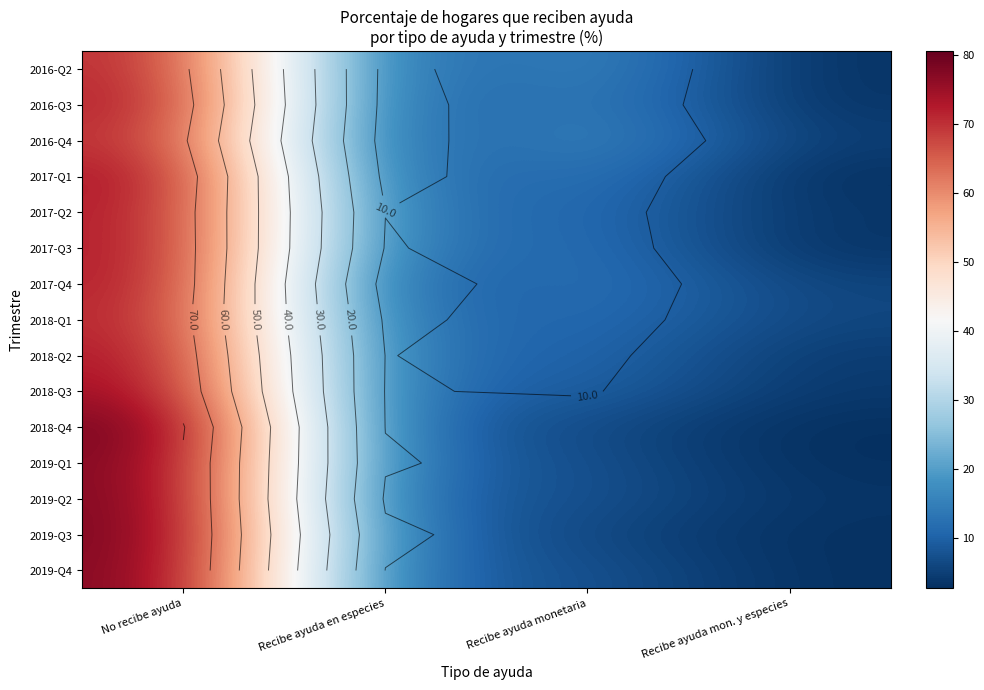

What value does the 2018-Q1 series have at Recibe ayuda en especies?

8.9